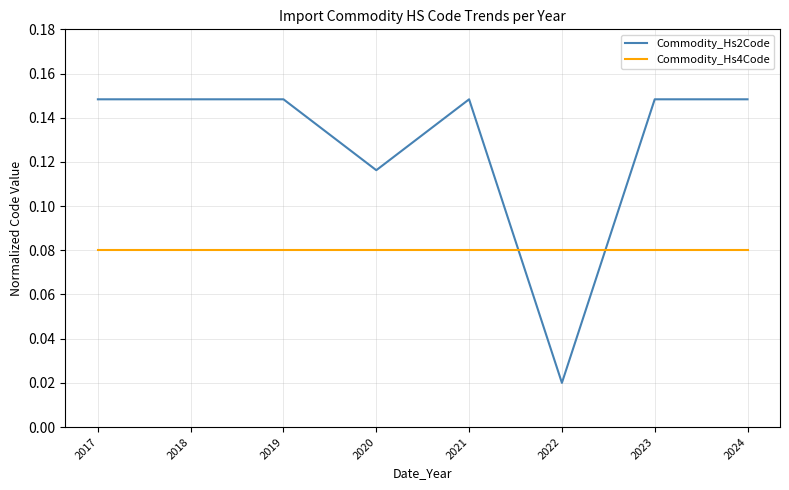

Where do Commodity_Hs2Code and Commodity_Hs4Code first cross each other?

2021 and 2022